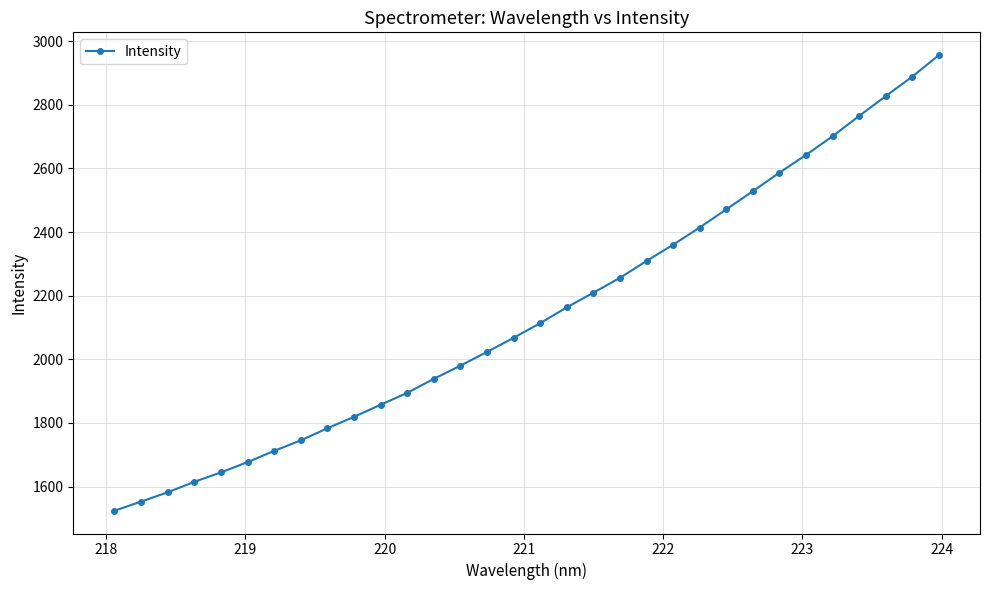

What is the smallest value displayed?

1523.9